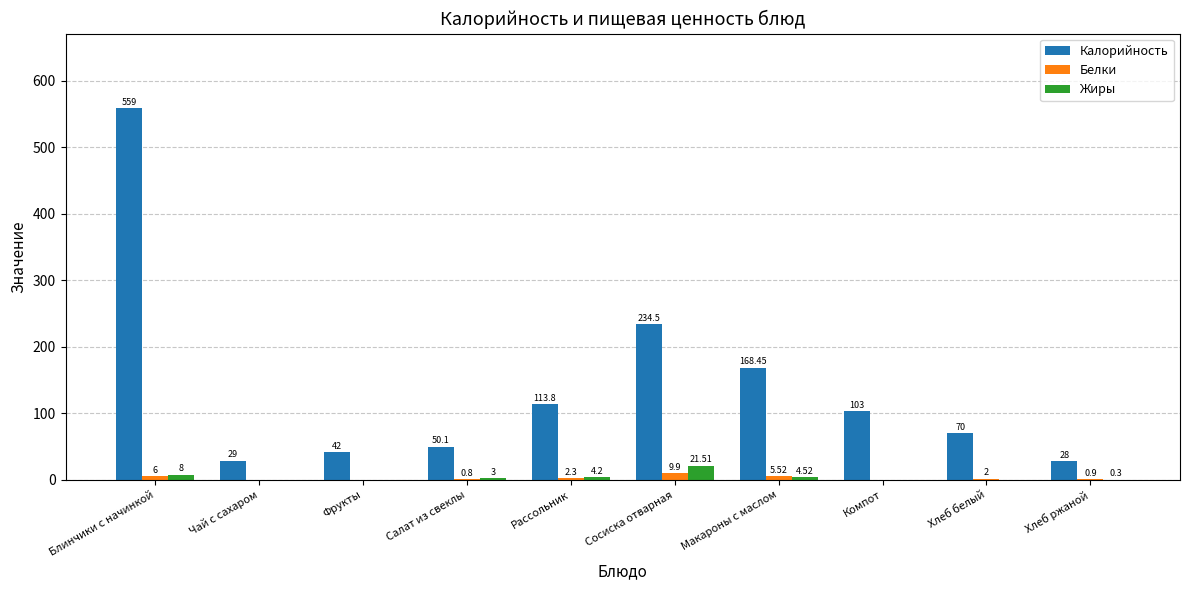

How many positive values does the Белки series have?

7